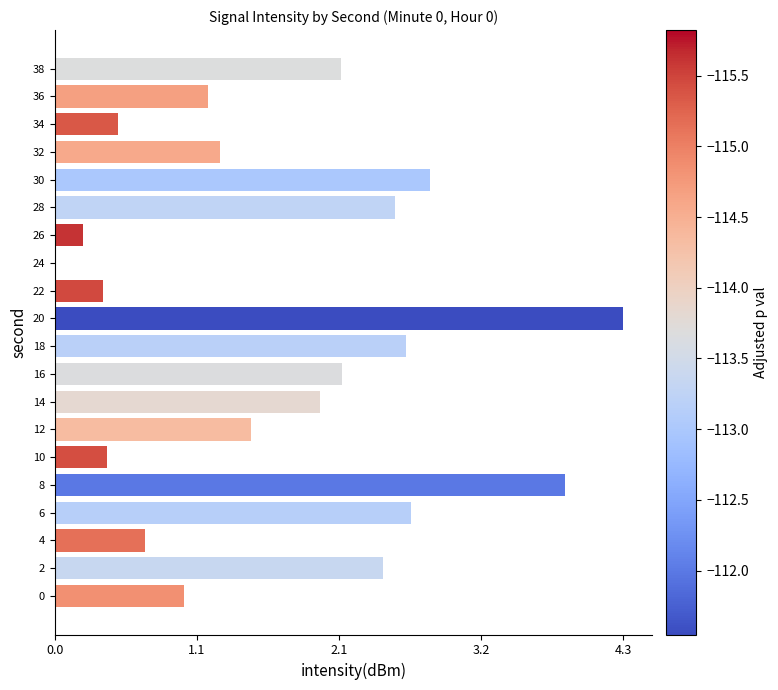

What is the change in value from 20 to 26?

-4.1